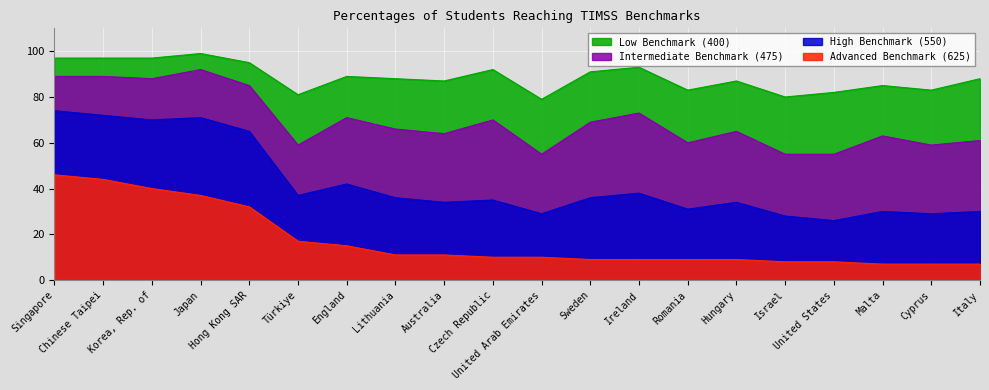

At which label does High Benchmark (550) first exceed 36?

Singapore